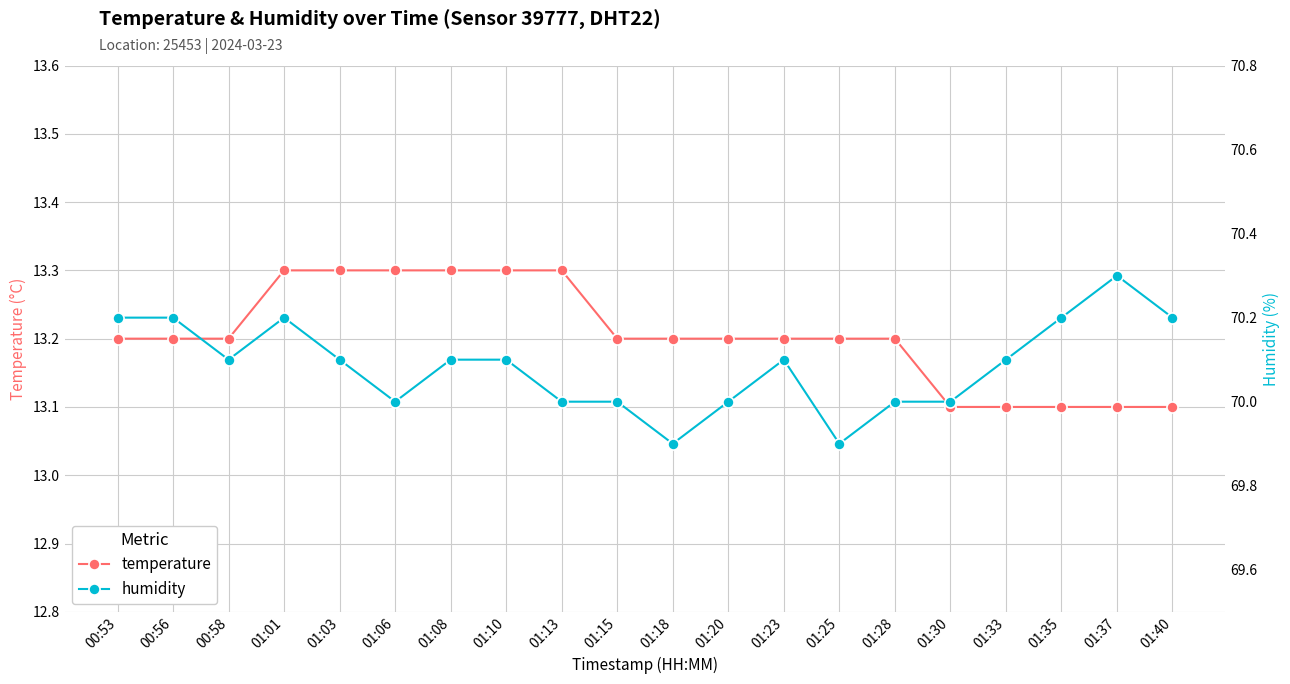

True or false: temperature has a value of 13.3 at 01:13.

True